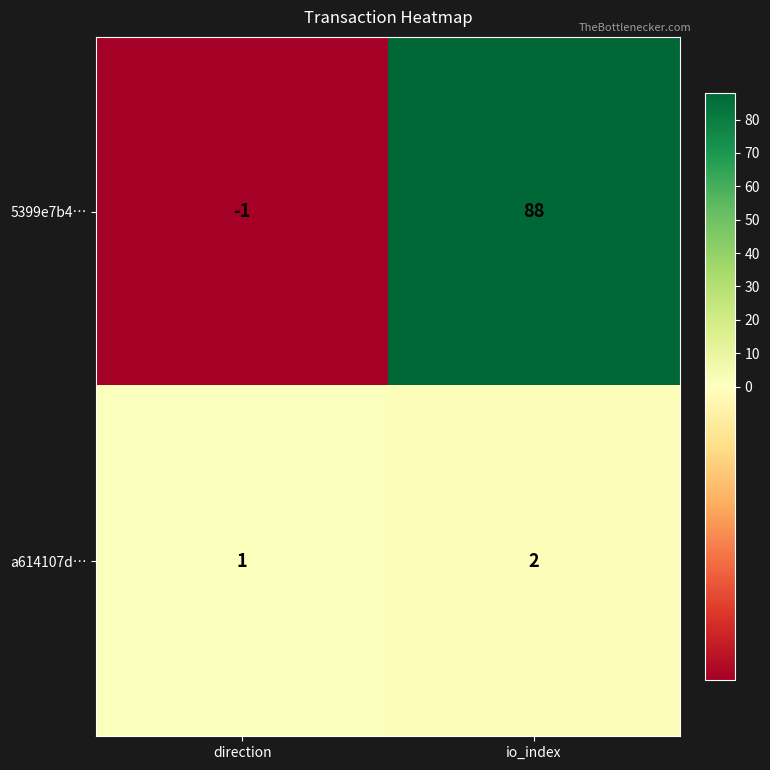

Reading left to right, transcribe all the data shown in this chart.

5399e7b4…: -1	88
a614107d…: 1	2